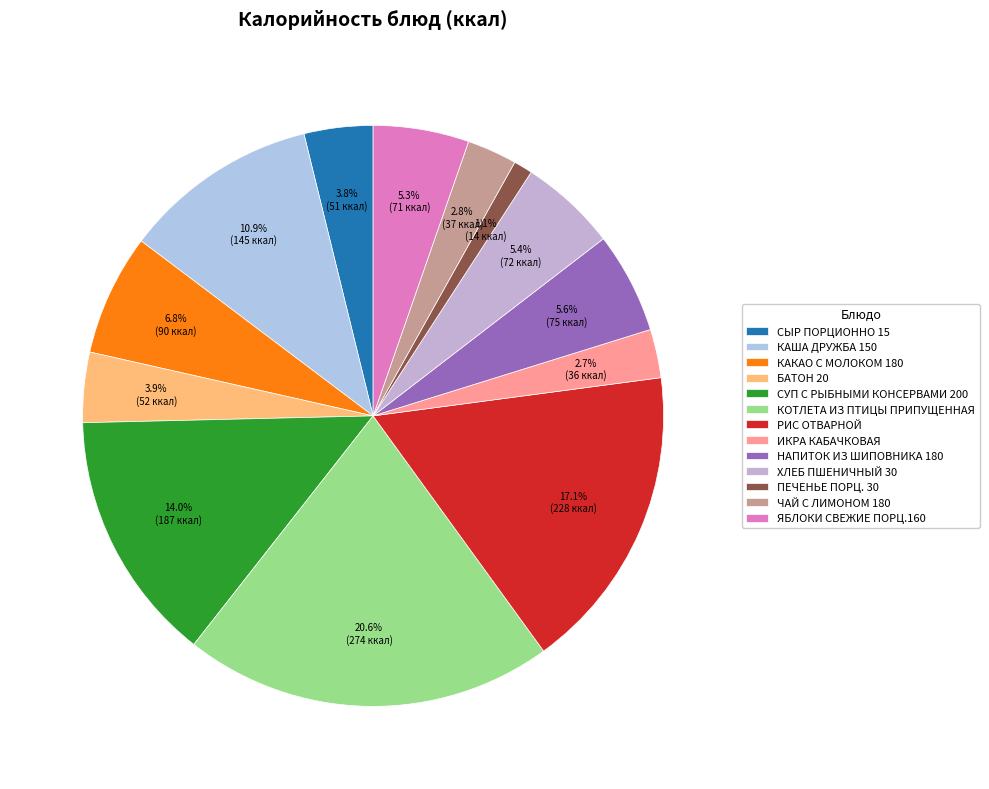

Does any single category account for the majority?

No